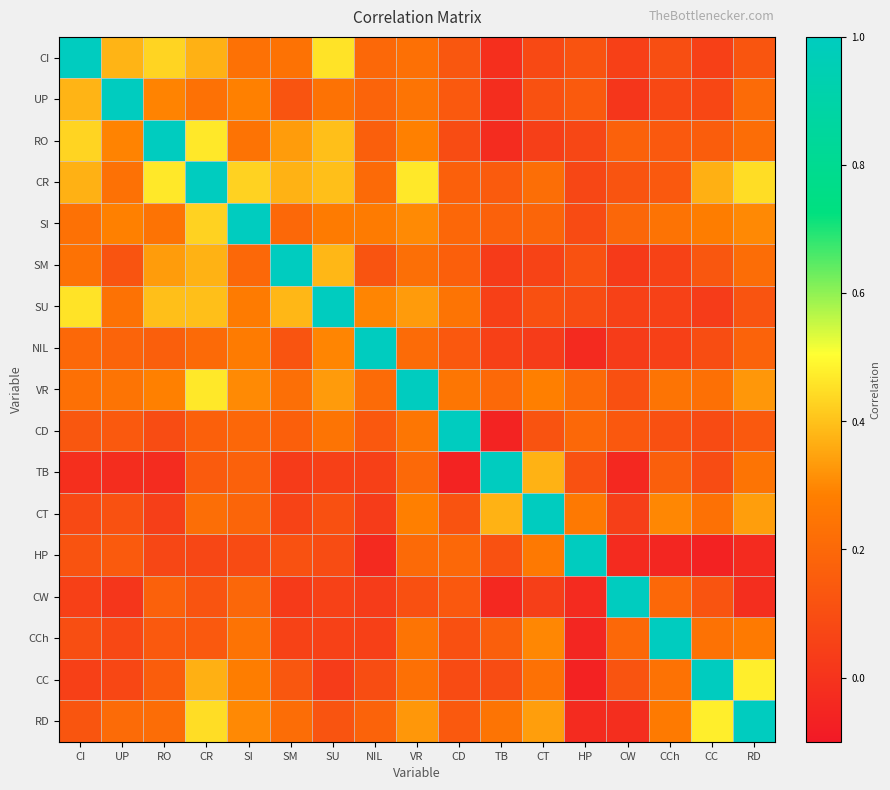

What is the greatest value displayed?

1.0